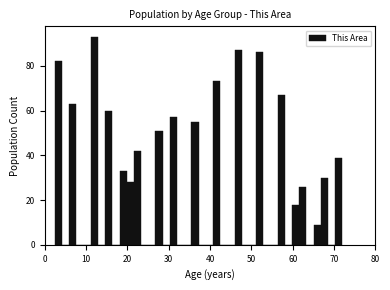

Around what value on the x-axis is the tallest bar? Give the approximate position of its centre, as read against the axis.

12